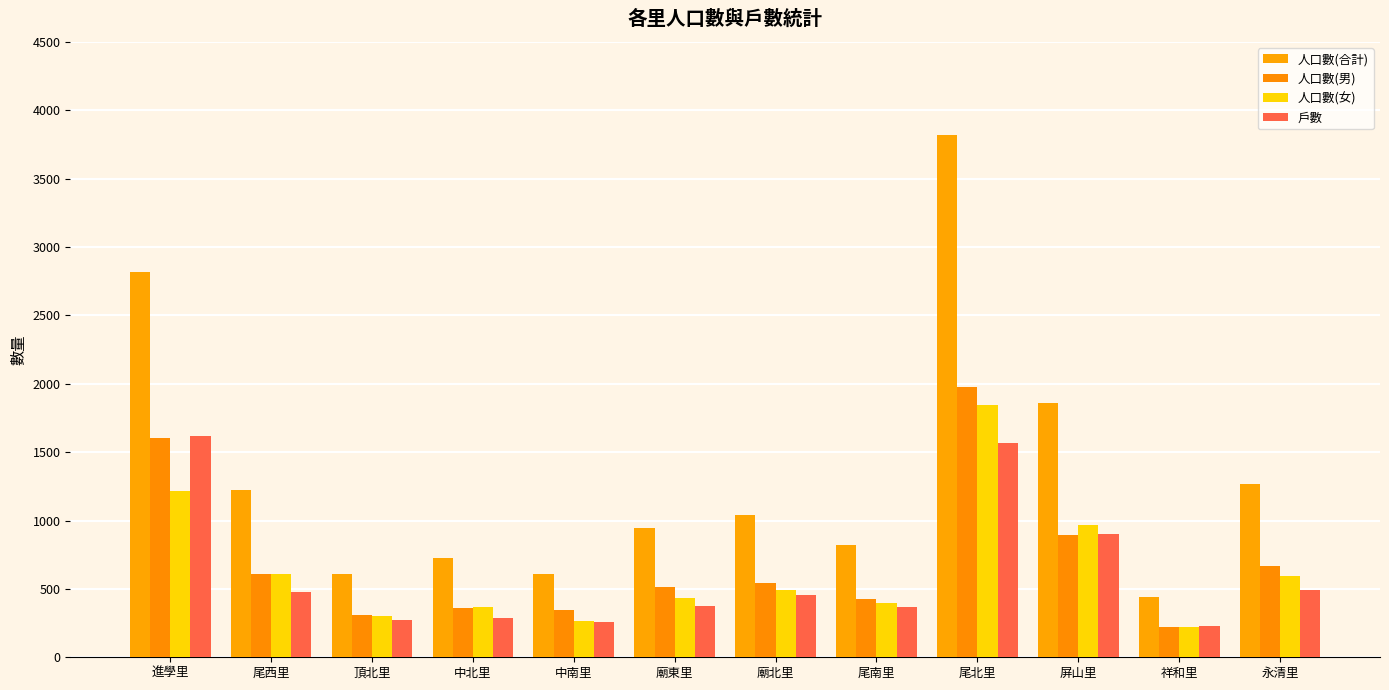

List the labels in order of 人口數(男) value, smallest first.

祥和里, 頂北里, 中南里, 中北里, 尾南里, 廟東里, 廟北里, 尾西里, 永清里, 屏山里, 進學里, 尾北里